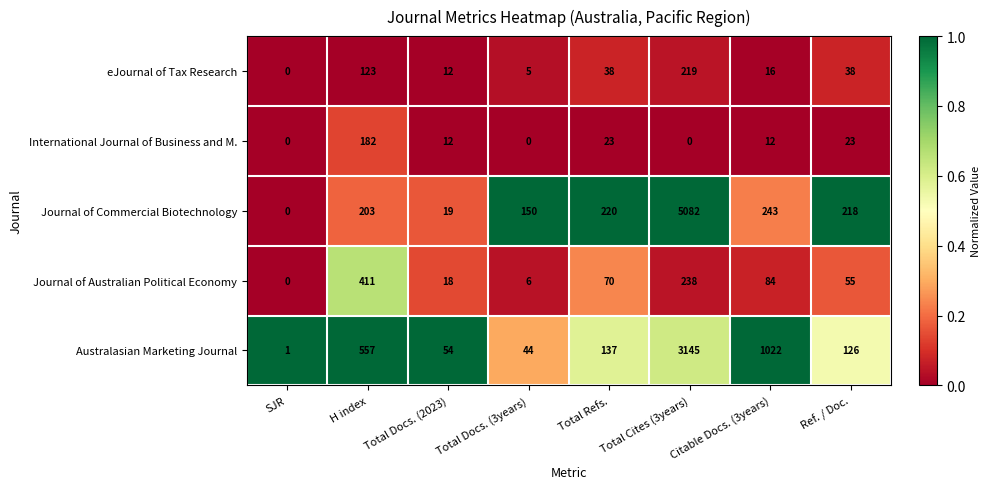

Which series has the widest spread of values?

Journal of Commercial Biotechnology